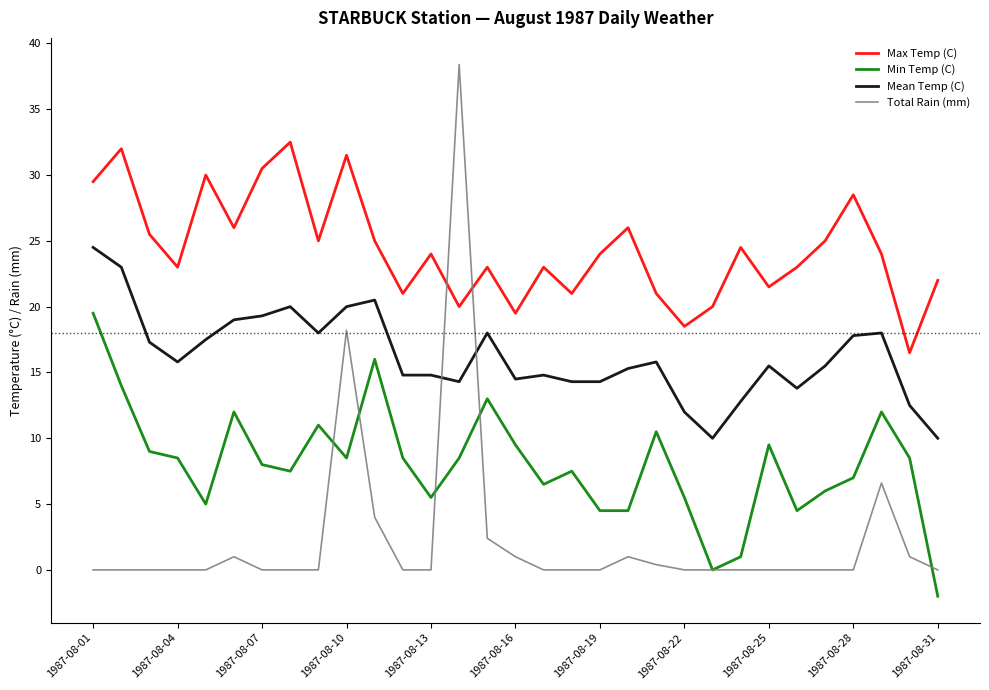

Which series has the largest total across all categories?

Max Temp (C)